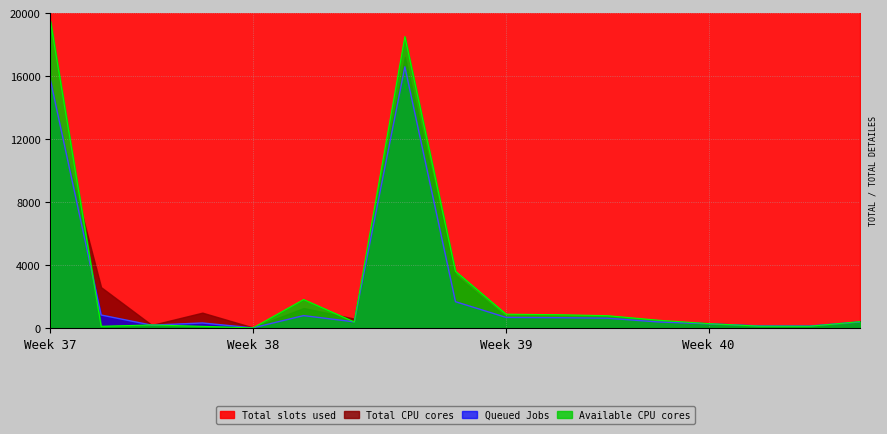

What is the maximum value for Queued Jobs?

16589.4